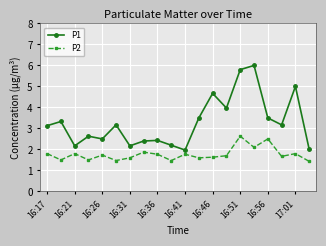

What is the value of the P1 point at the 12th from the left?

3.5